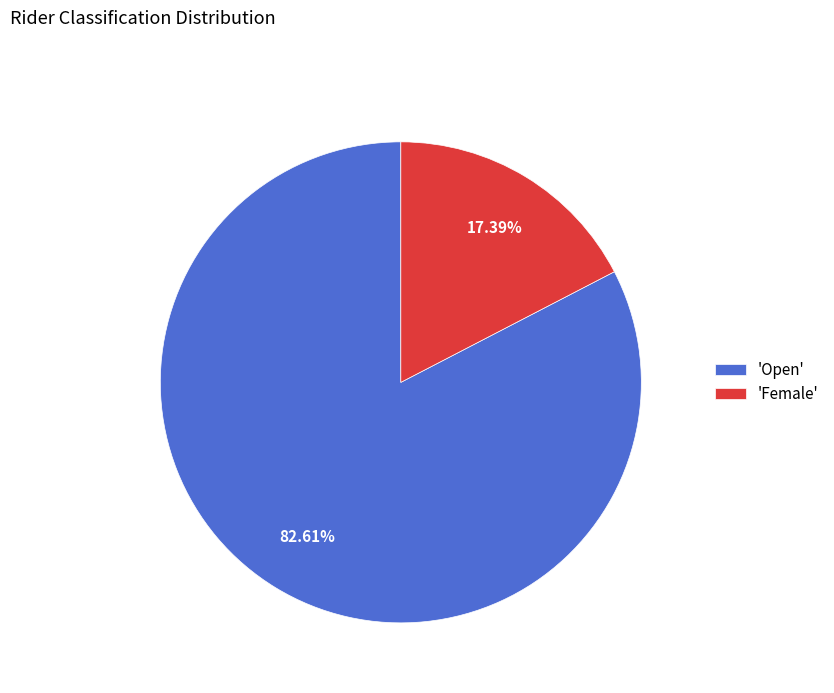

Which category has the smallest portion of the pie?

'Female'